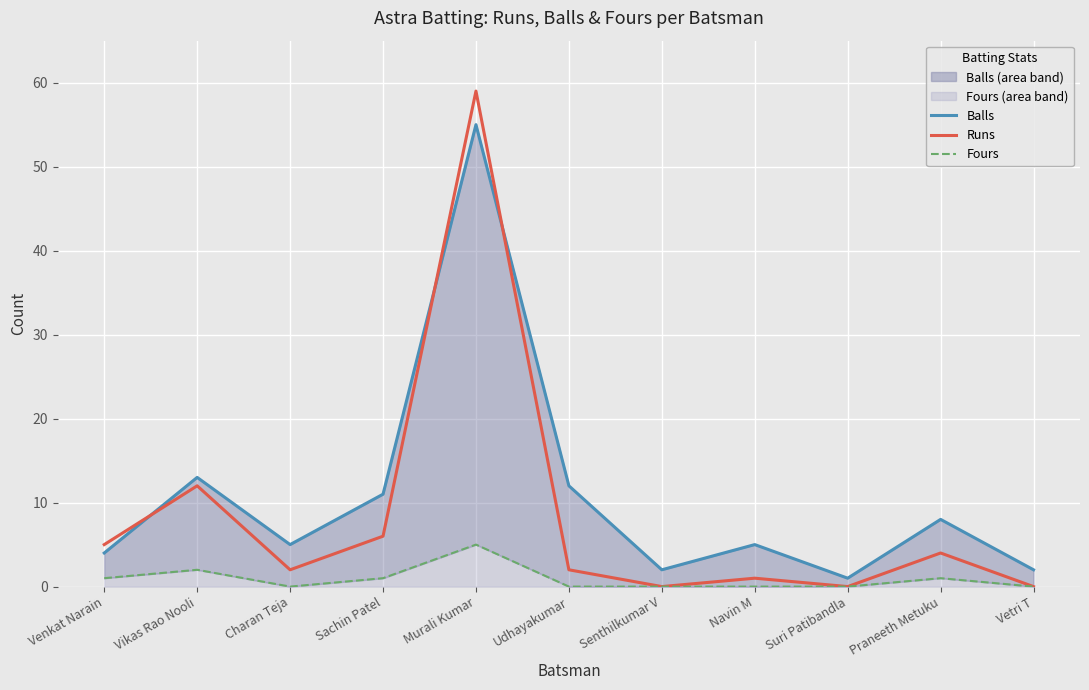

Which series has the largest range (max minus min)?

Runs